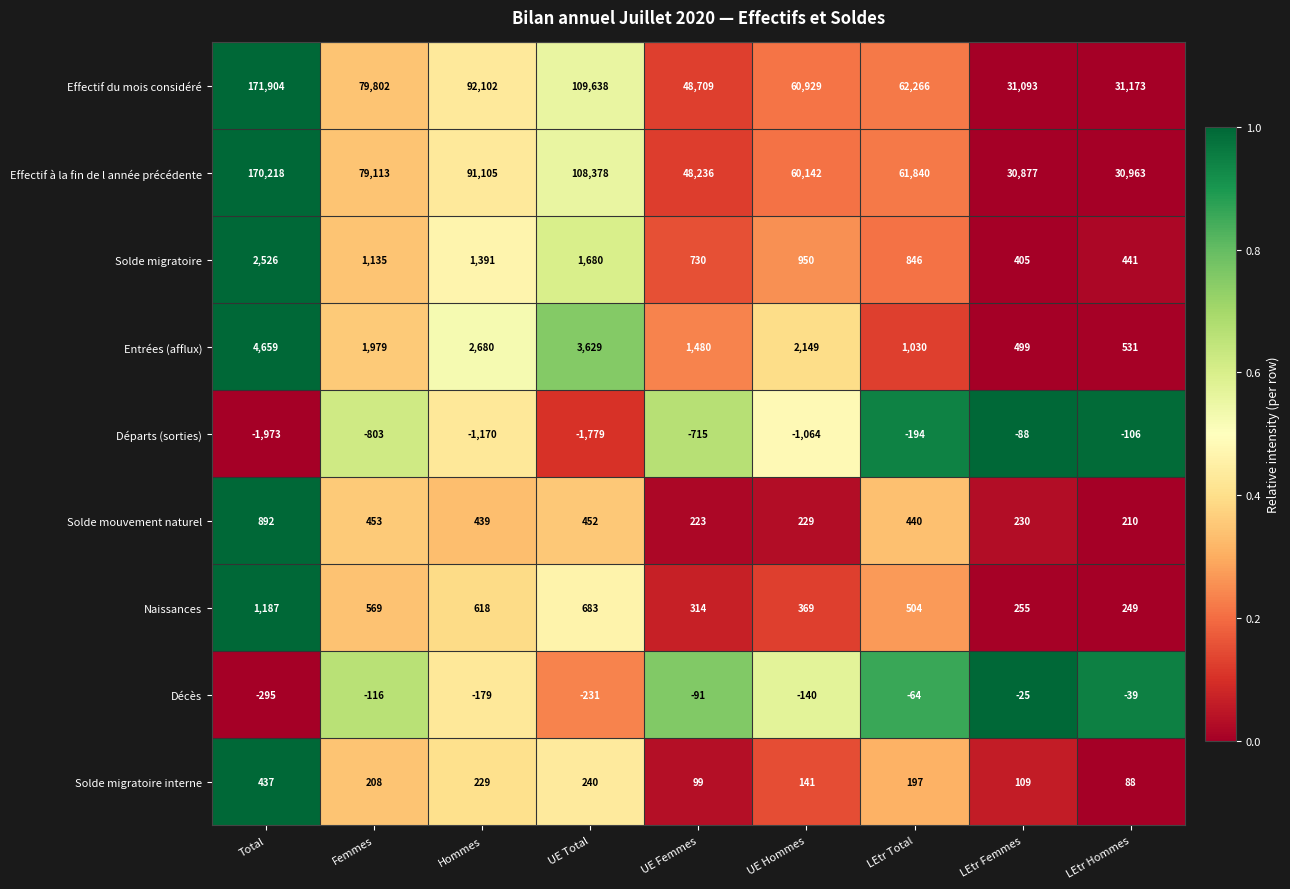

Is it true that Effectif à la fin de l année précédente equals 29634 at UE Hommes?

False